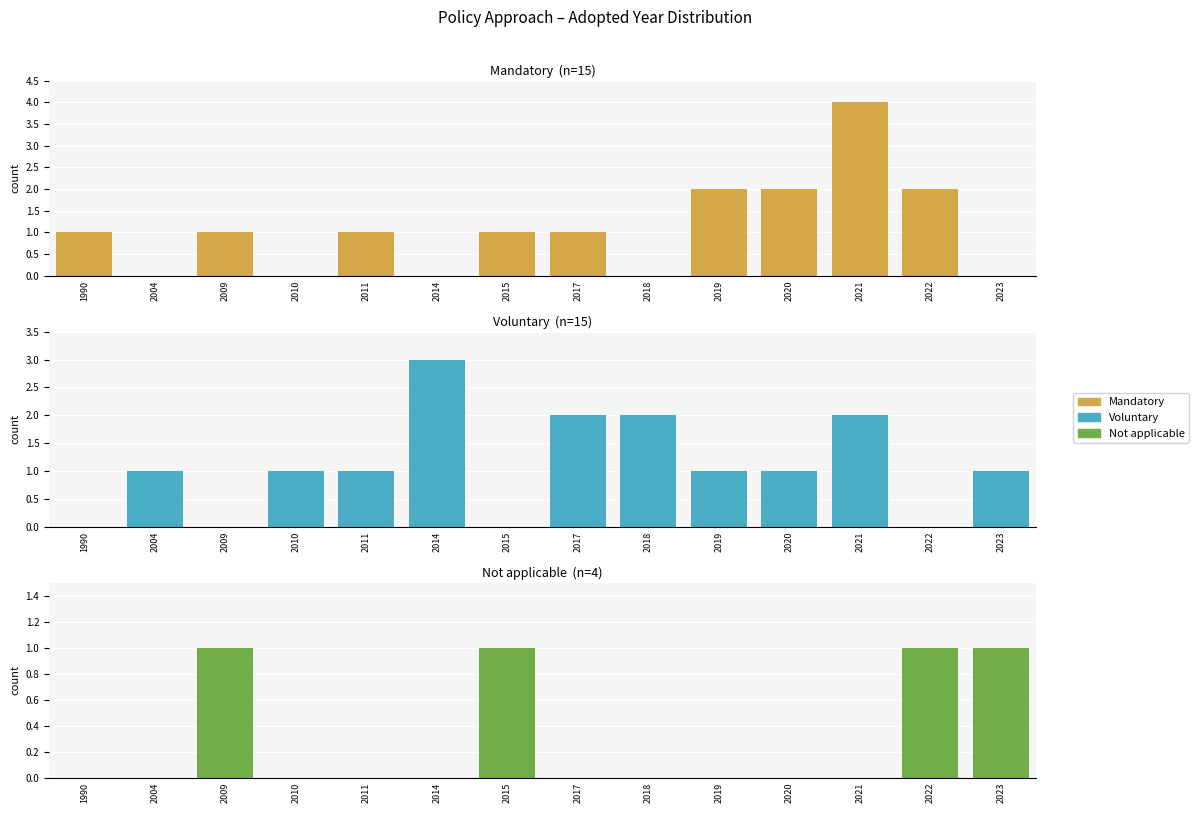

What are all the series names shown in the legend?

Mandatory, Voluntary, Not applicable